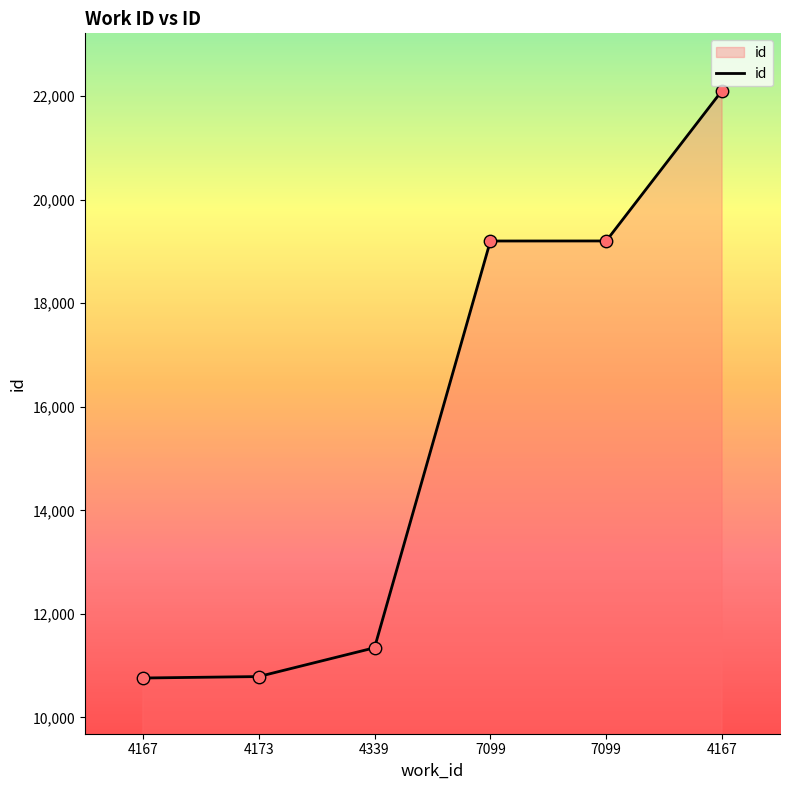

Which has a higher value, 4339 or 7099?

7099